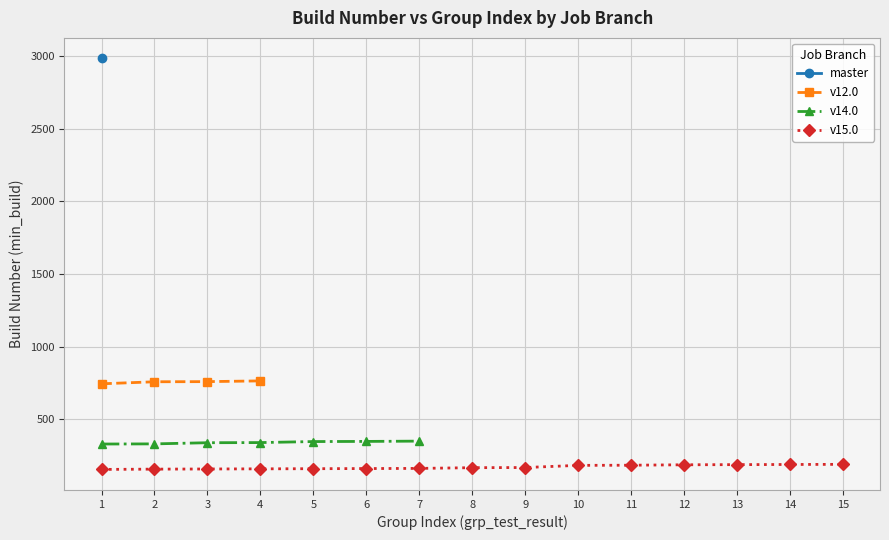

True or false: master has a value of 4719 at 14.

False